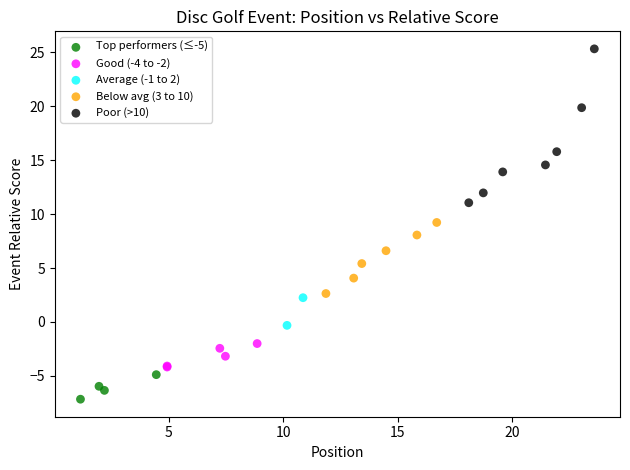

What are all the series names shown in the legend?

Top performers (≤-5), Good (-4 to -2), Average (-1 to 2), Below avg (3 to 10), Poor (>10)